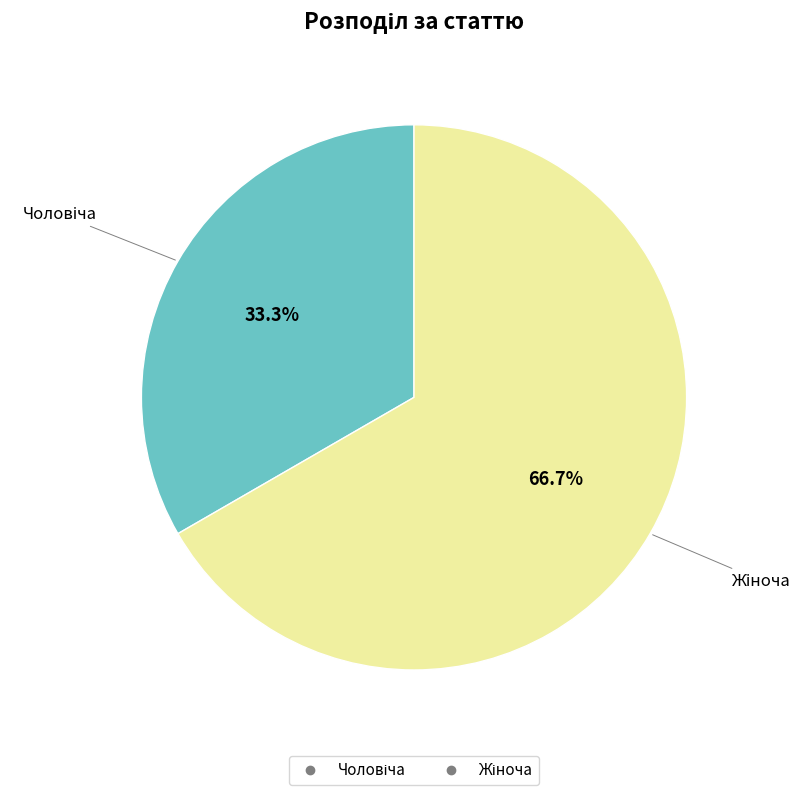

Is there any slice that represents more than half of the pie?

Yes